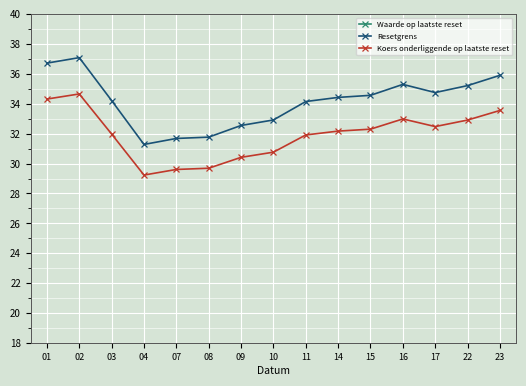

Is the value of Resetgrens at 14 greater than the value of Koers onderliggende op laatste reset at 10?

Yes